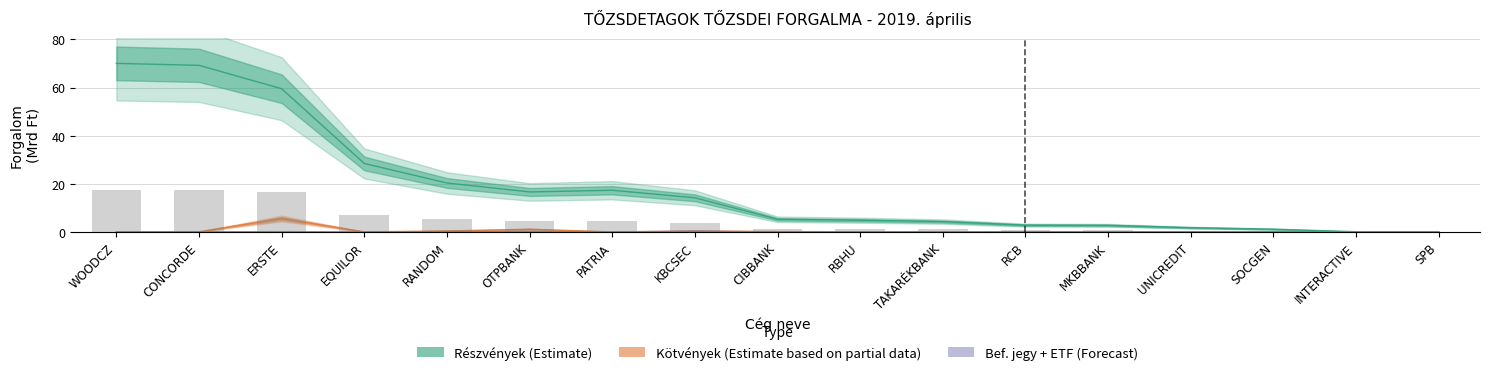

At how many categories does at least one series exceed 52?

3